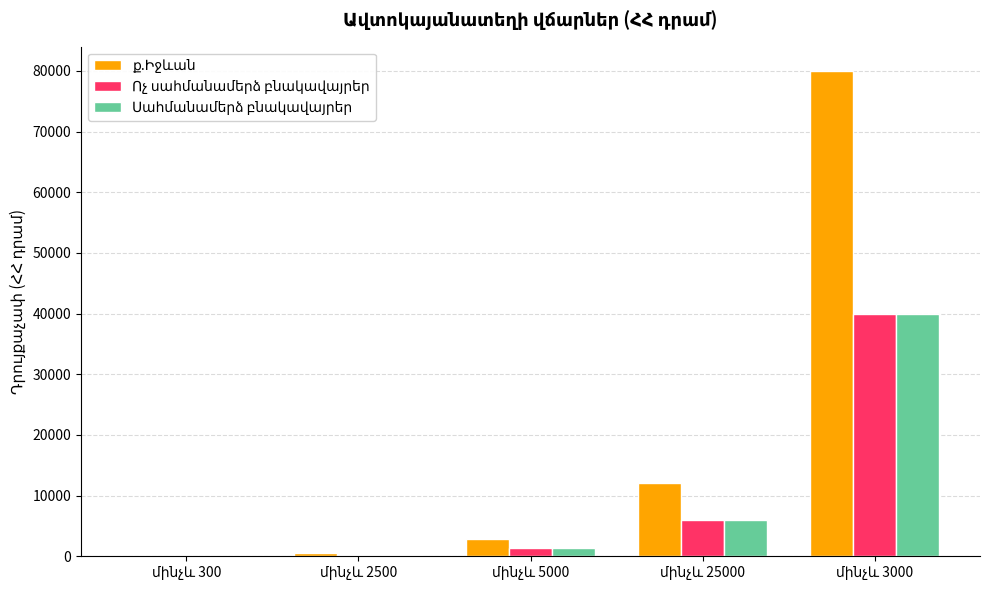

What is the sum of the Ոչ սահմանամերձ բնակավայրեր values at մինչև 2500 and մինչև 5000?

1650